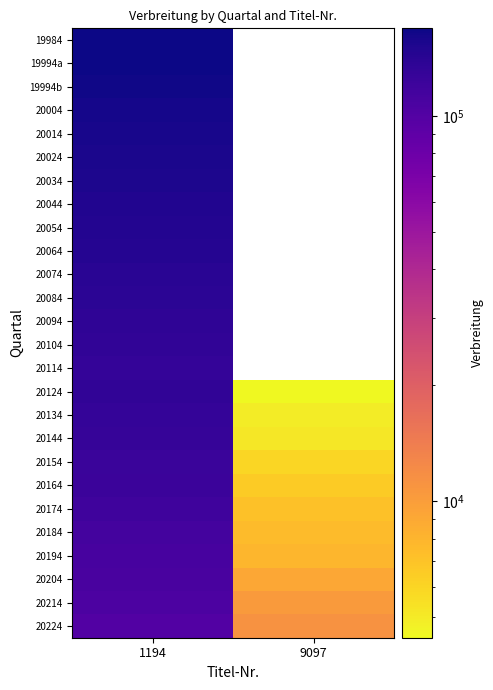

What is the smallest value displayed?

4425.0